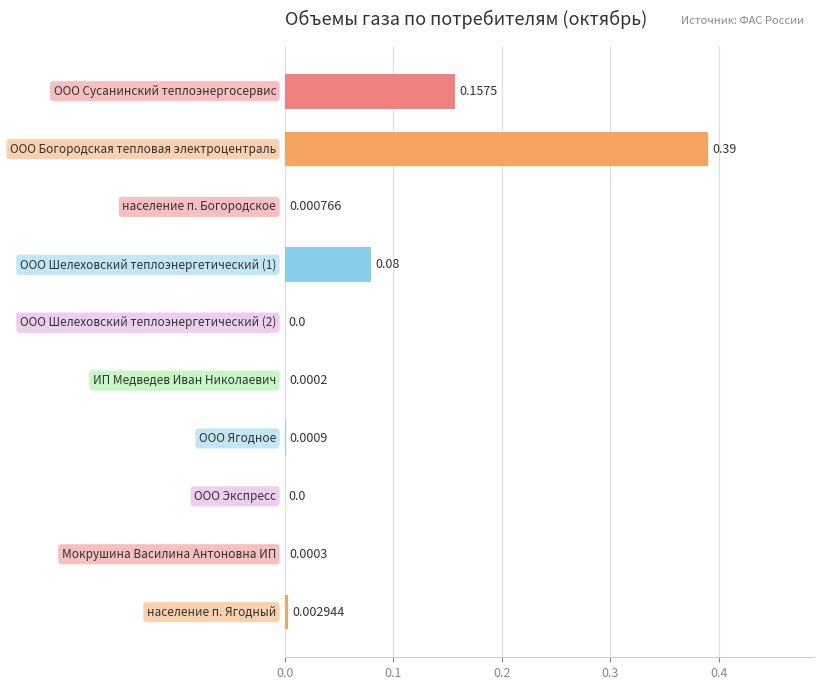

What is the sum of all values?

0.6